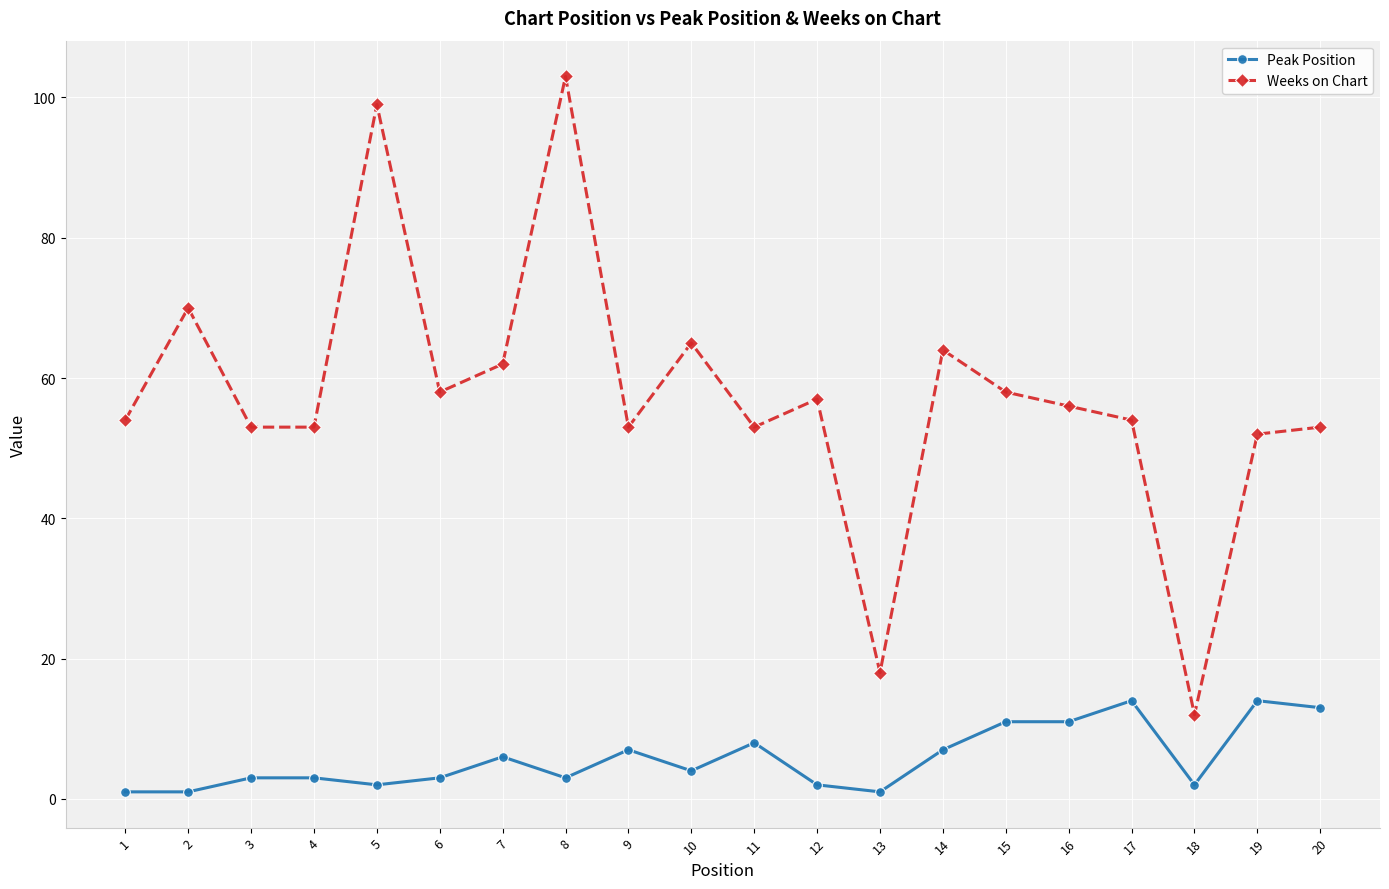

True or false: Weeks on Chart and Peak Position intersect in this chart.

False